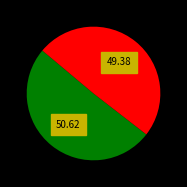

Is there any slice that represents more than half of the pie?

Yes